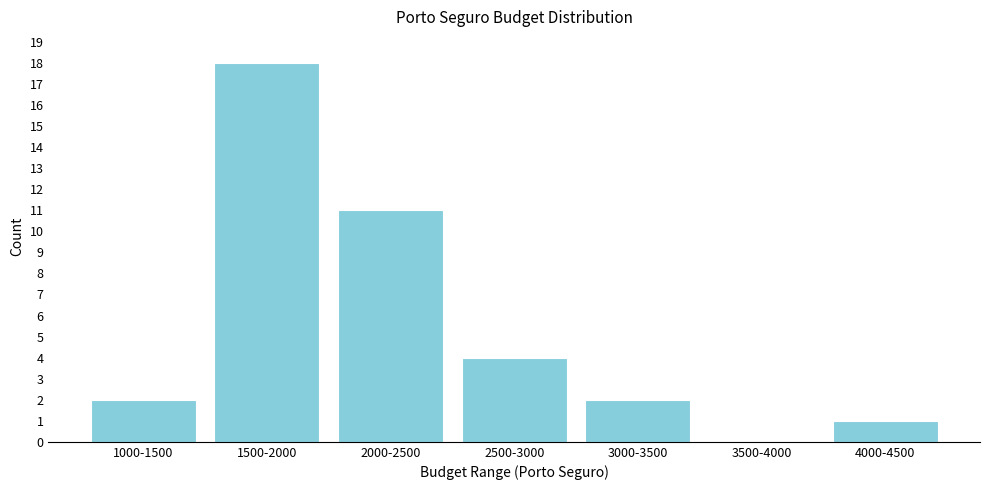

What is the sum of the values at 1000-1500 and 2500-3000?

6